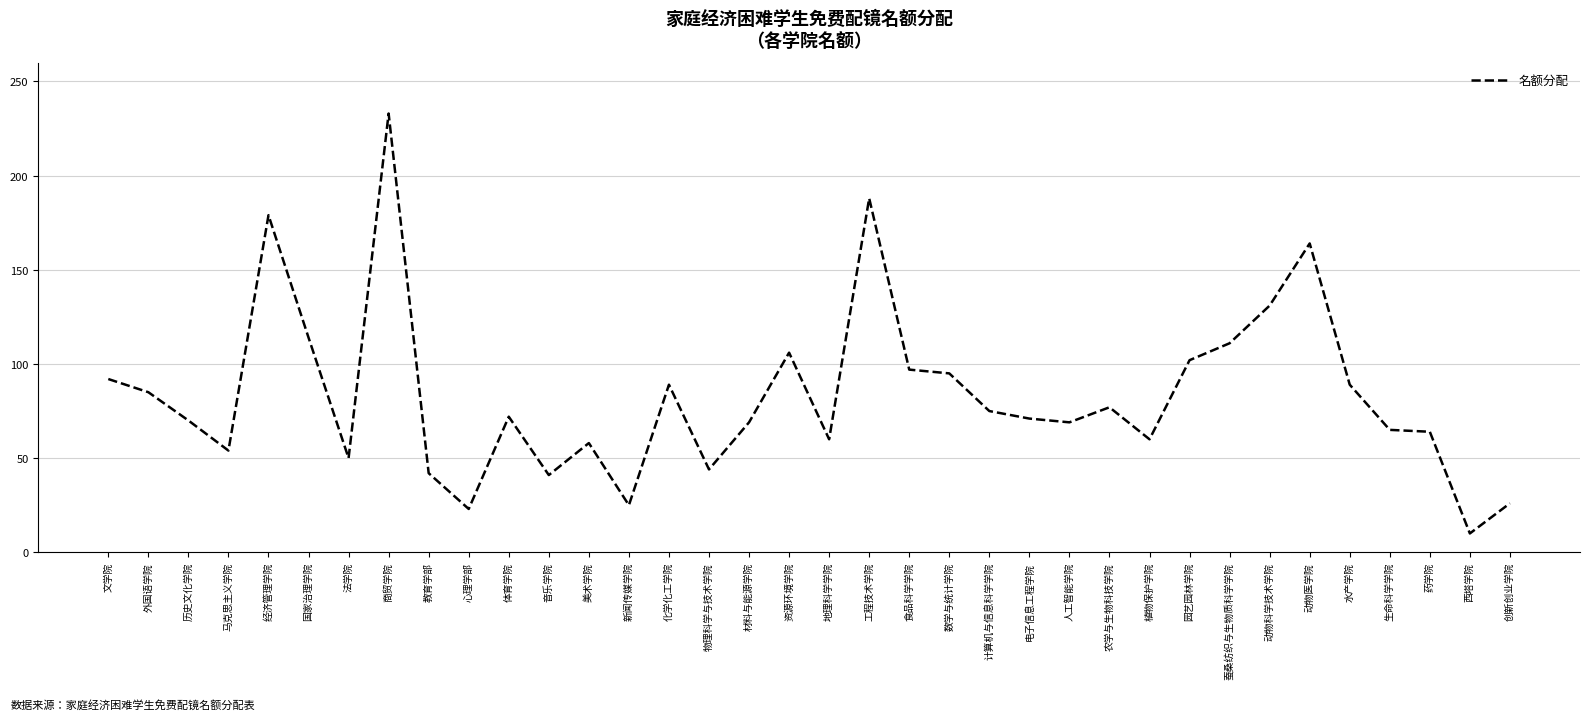

True or false: the data has more than 1 interior local peaks.

True